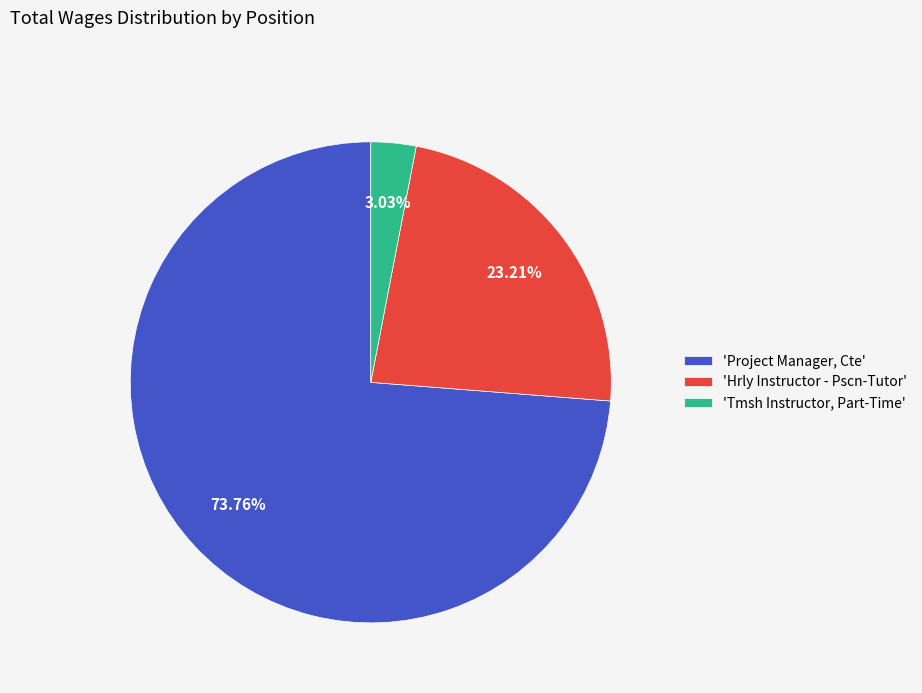

Between 'Tmsh Instructor, Part-Time' and 'Project Manager, Cte', which is larger?

'Project Manager, Cte'